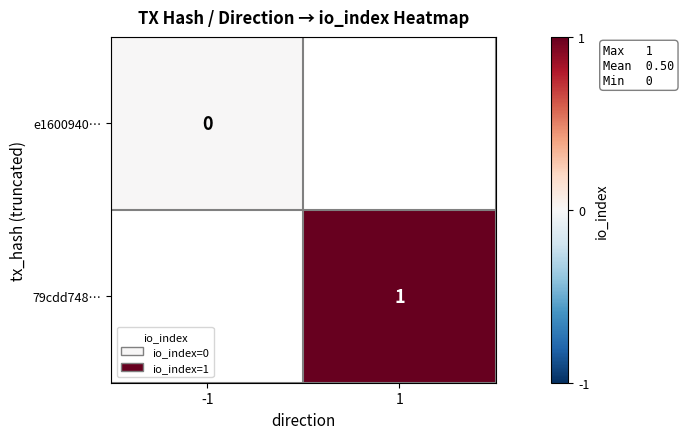

At how many categories does at least one series exceed 0?

1